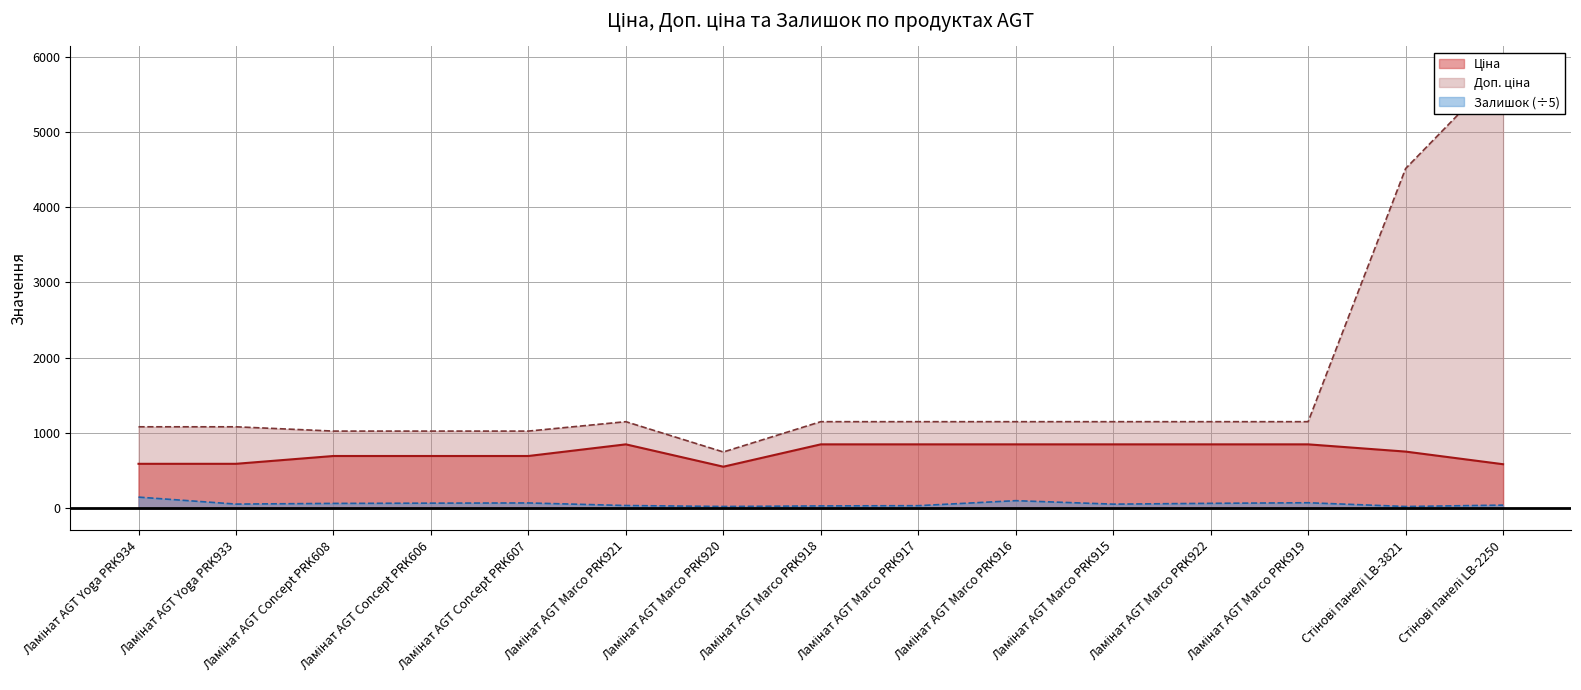

How many data points in Доп. ціна are less than 1149?

6